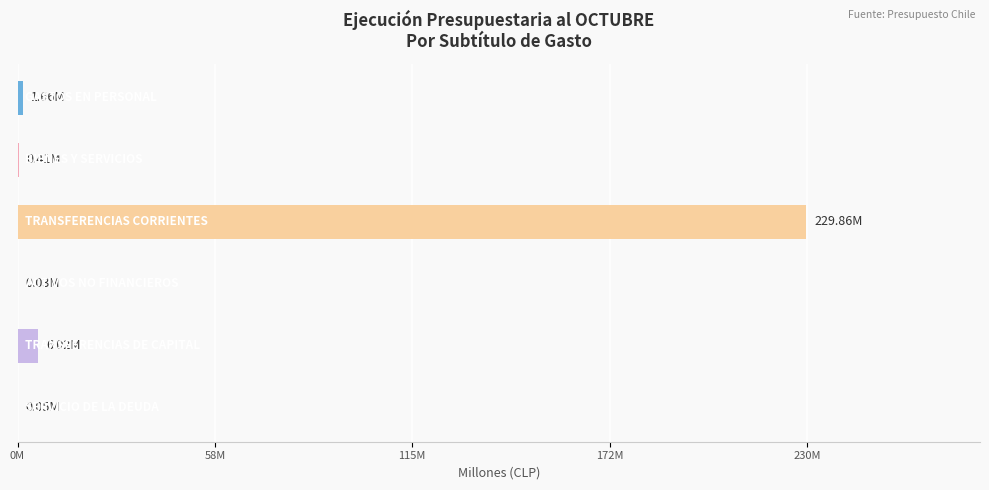

Are the bars horizontal?

Yes